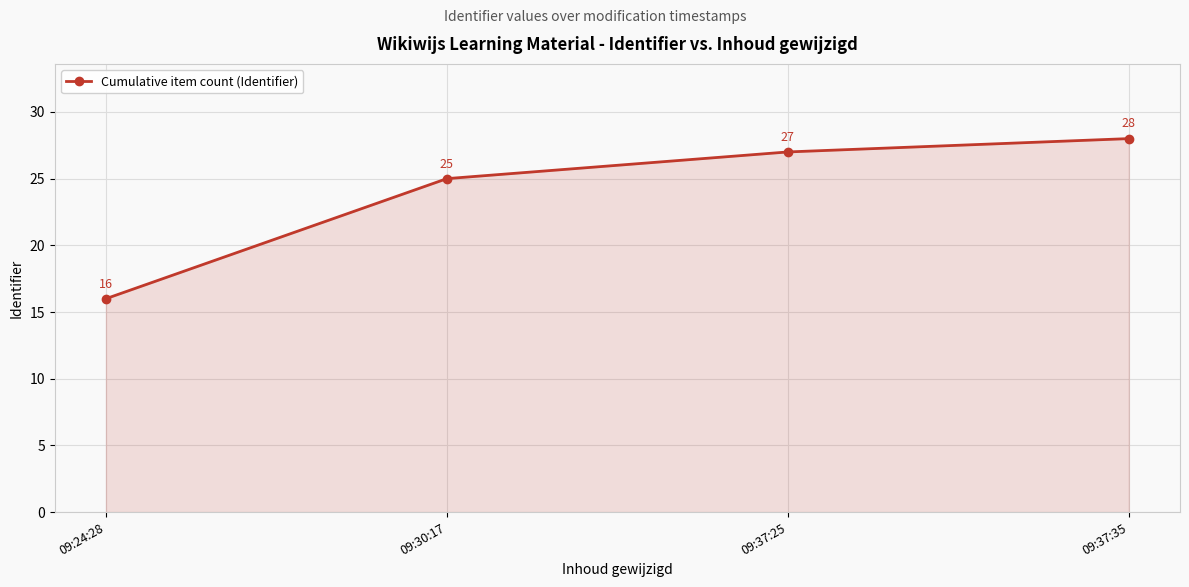

How many lines are shown in the chart?

1